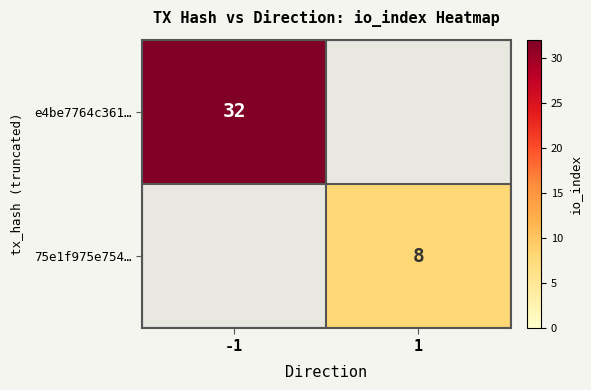

The e4be7764c361… series shows 8 at -1. True or false?

False